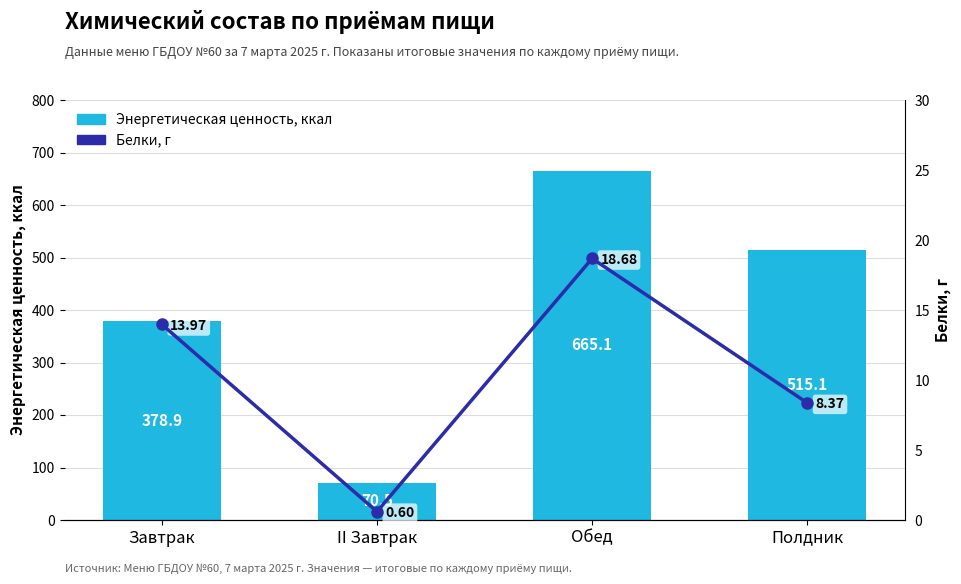

What is the approximate value of Энергетическая ценность, ккал at Полдник?

515.1